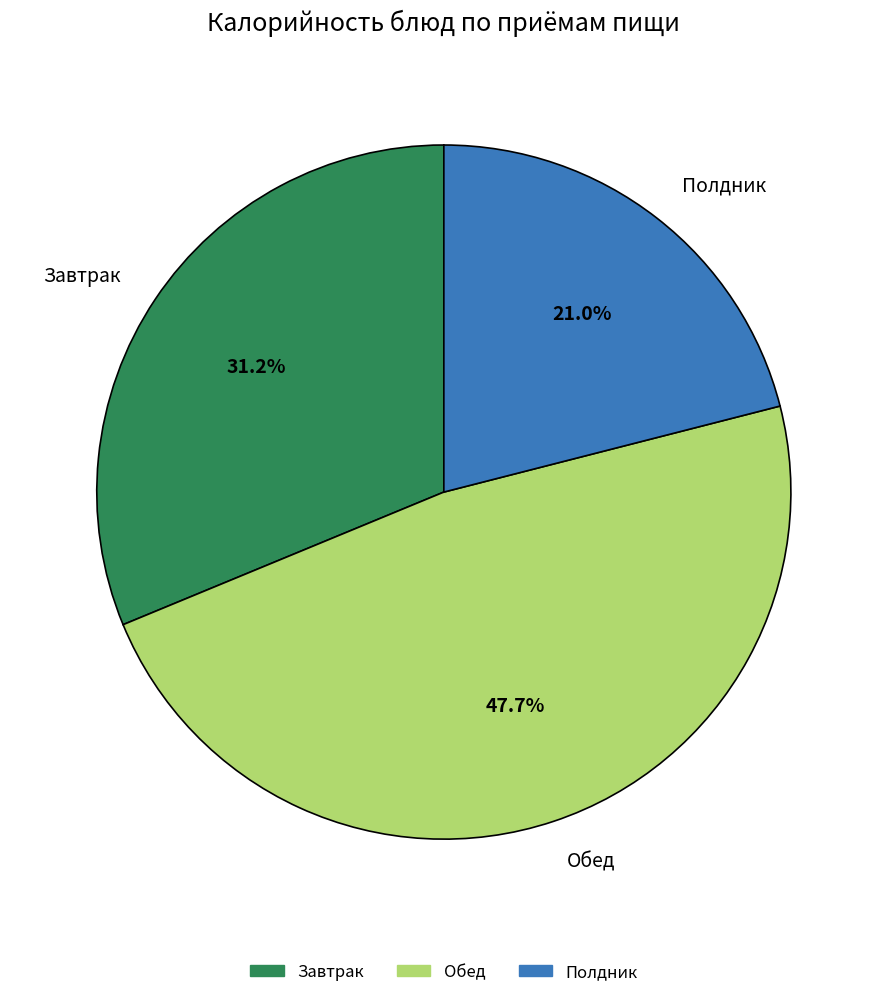

Is there any slice that represents more than half of the pie?

No